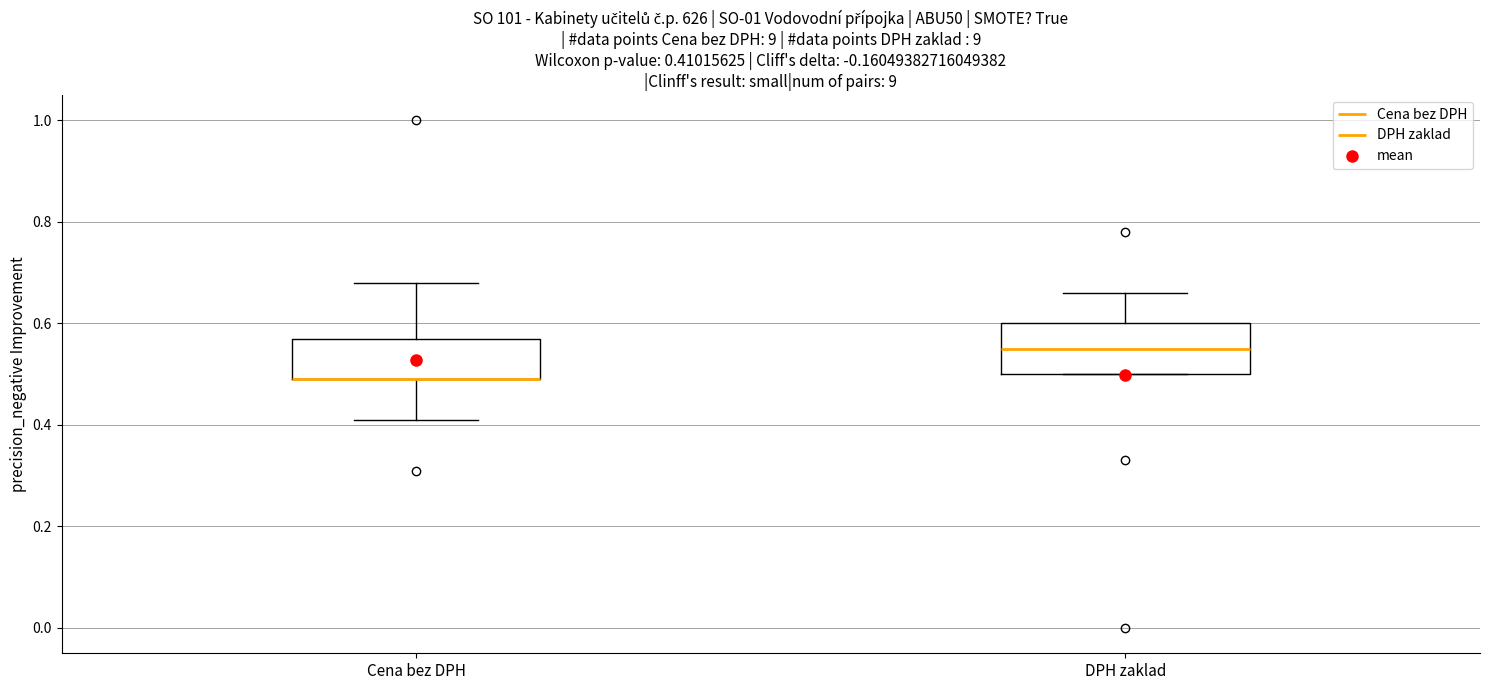

Comparing the boxes themselves (not the whiskers), which one is the tallest?

DPH zaklad